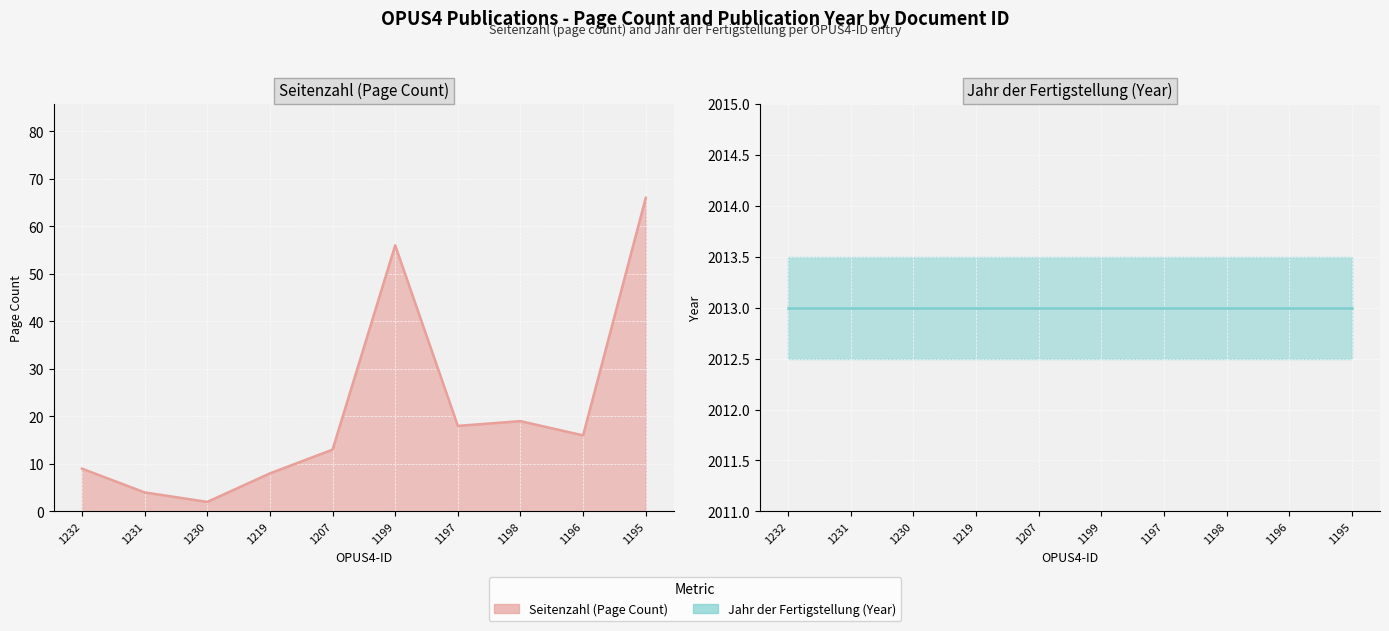

The value of Jahr der Fertigstellung at 1232 is 1388. True or false?

False